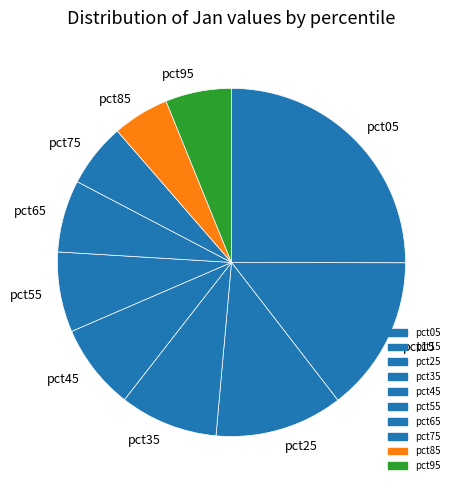

Which slice is the smallest?

pct85